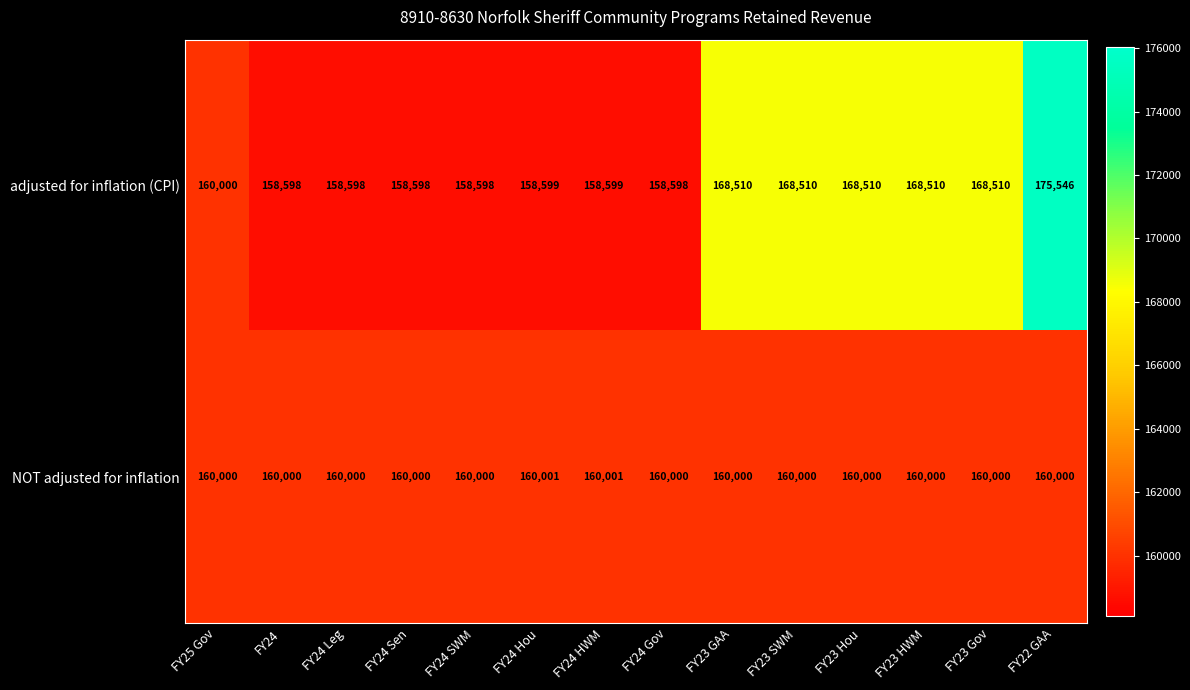

What is the difference between the highest and lowest values at FY23 GAA?

8510